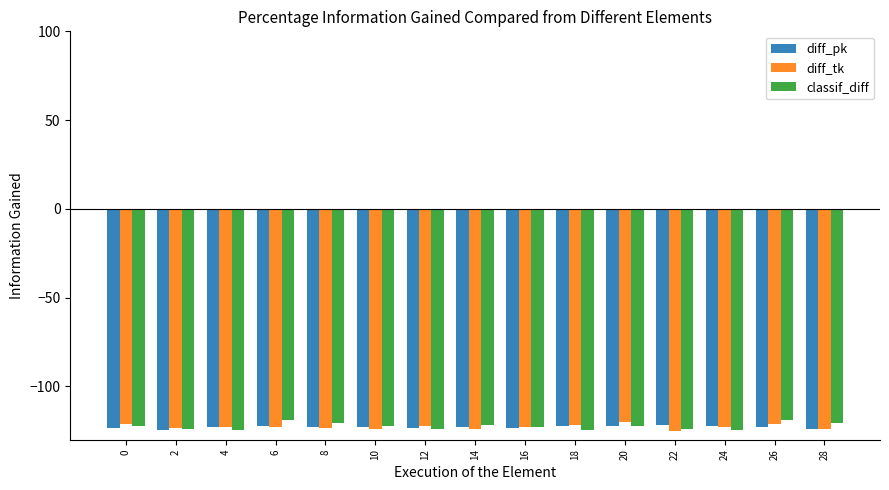

What is the difference between the maximum and minimum values in the diff_pk series?

2.7